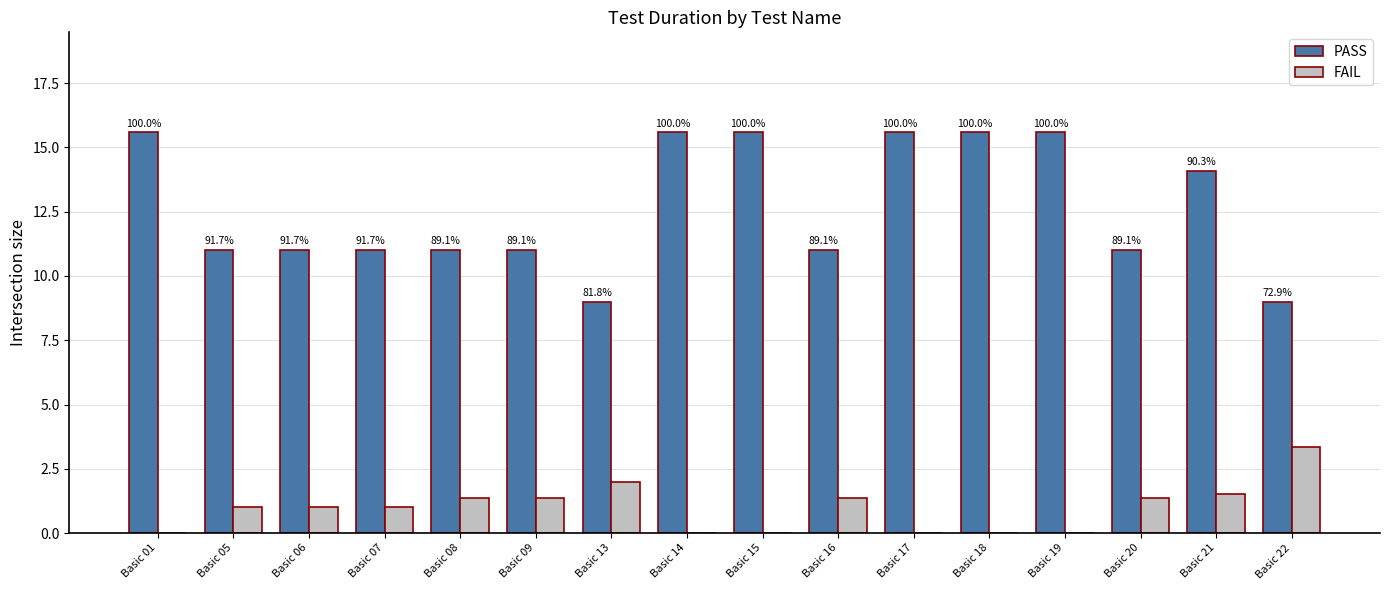

Are the bars horizontal?

No